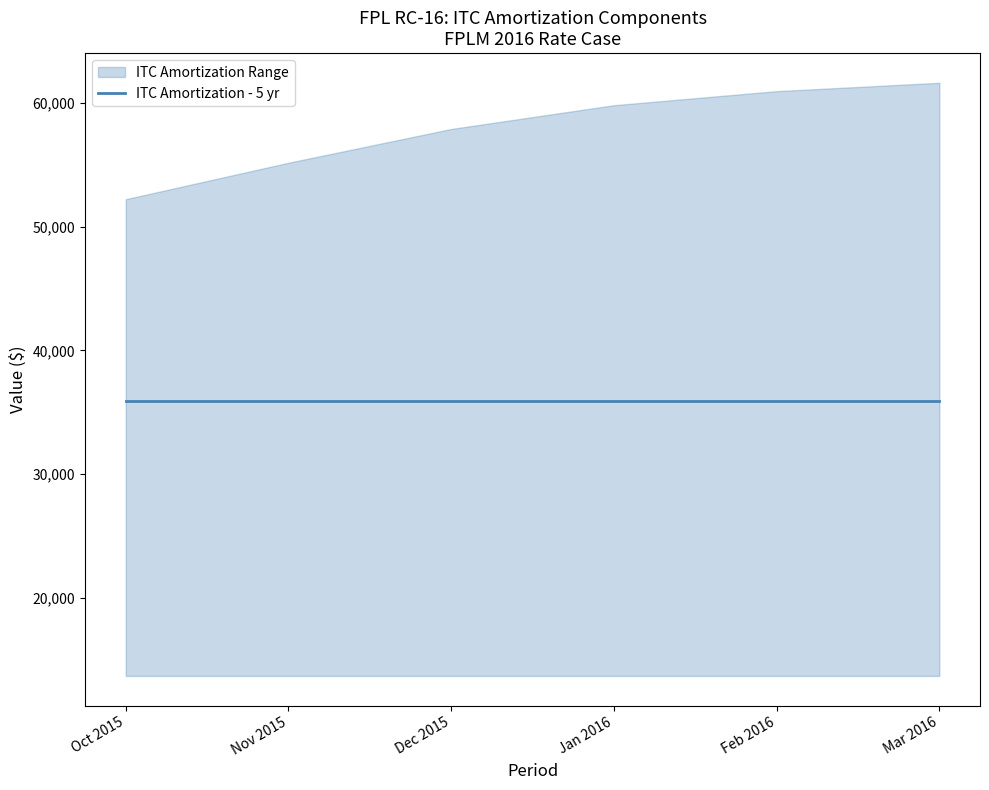

True or false: ITC Amortization - 5 yr has more than 0 points higher than both neighbors.

False